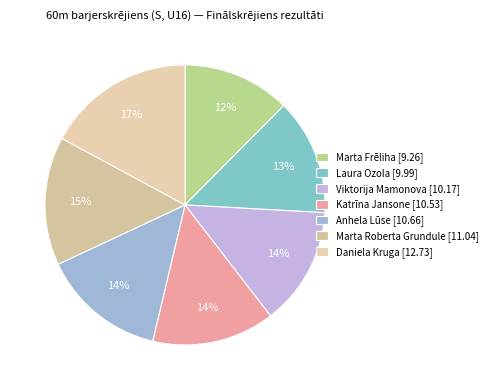

What percentage do Marta Roberta Grundule and Katrīna Jansone together represent?

29.0%